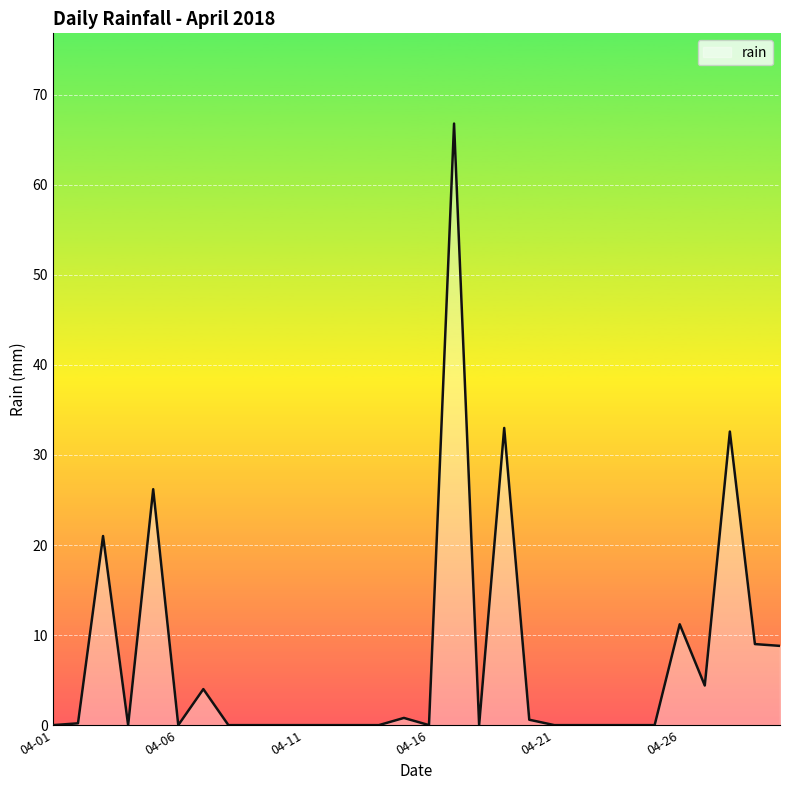

What is the greatest value displayed?

66.8